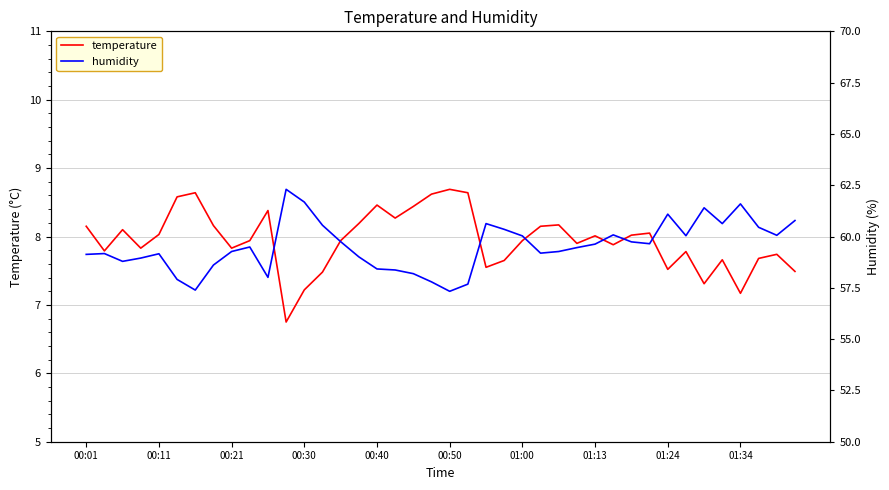

What is the lowest value of the temperature series?

6.8